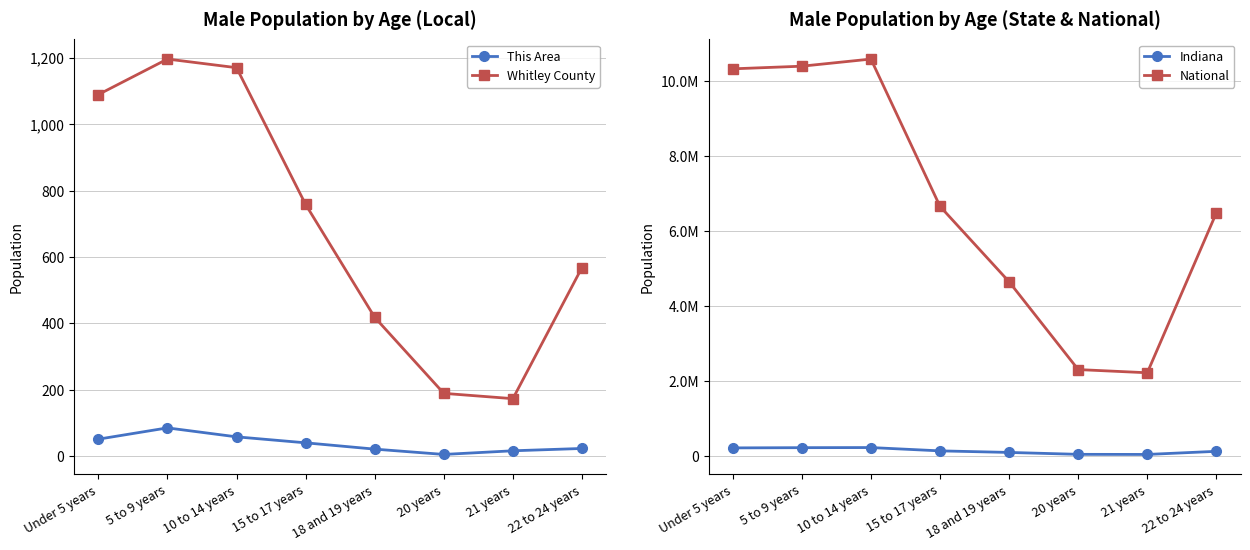

What is the sum of all Indiana values?

1152273